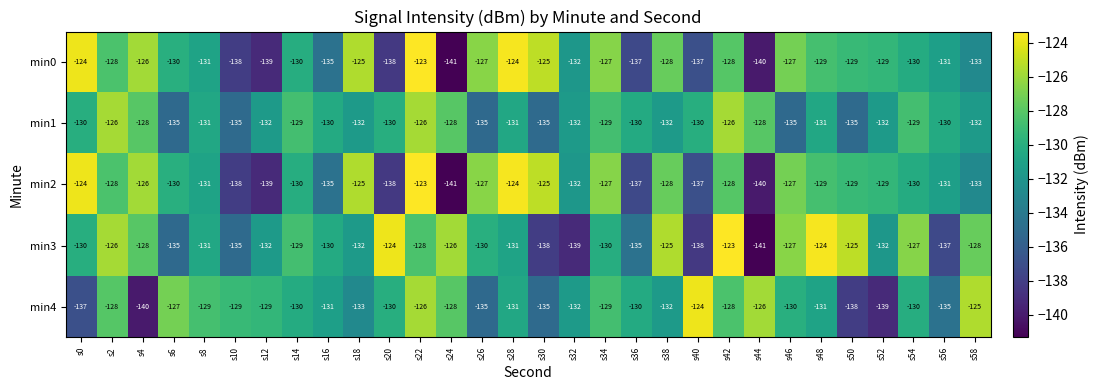

Which series changed the most between s8 and s30?

min3